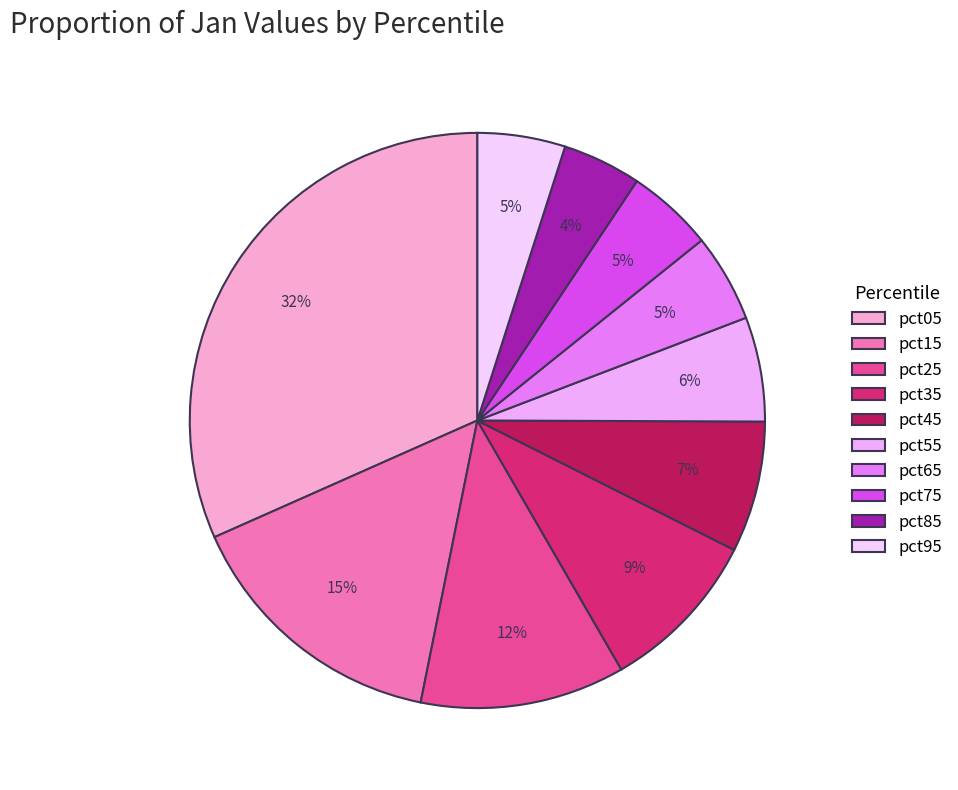

Combined, what portion of the pie is pct95 and pct65?

9.9%